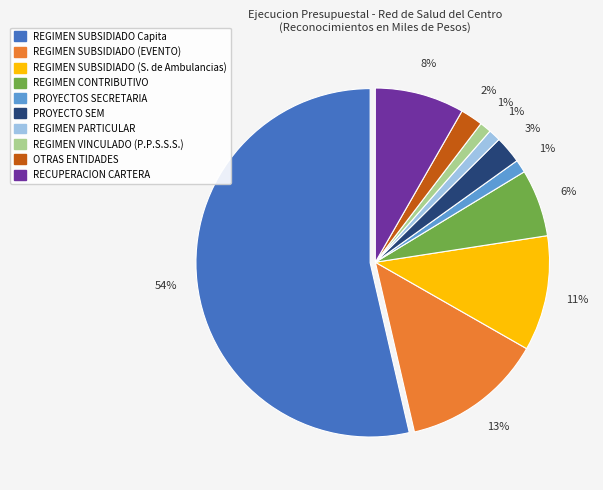

Combined, do REGIMEN VINCULADO (P.P.S.S.S.) and PROYECTOS SECRETARIA account for over 50%?

No